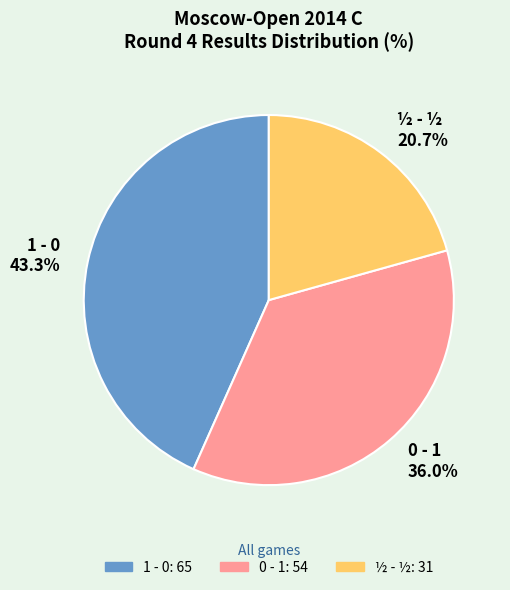

Which slice is the smallest?

½ - ½